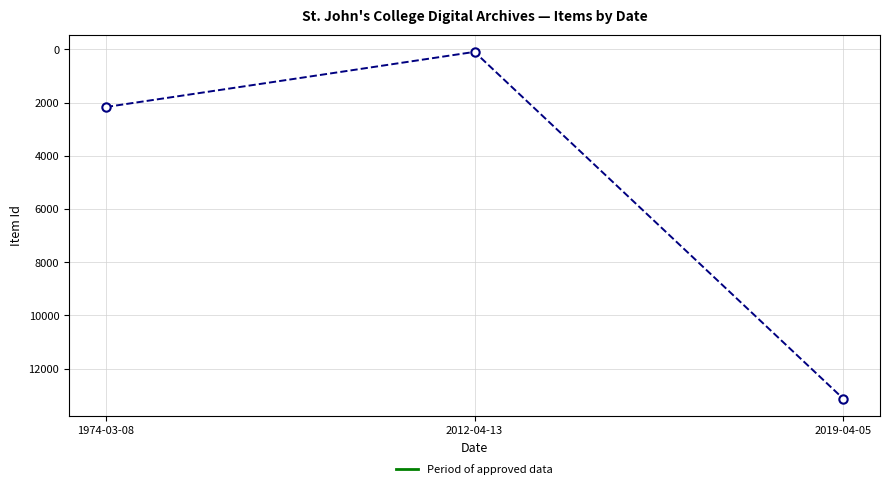

List the labels in order of value, largest first.

2019-04-05, 1974-03-08, 2012-04-13